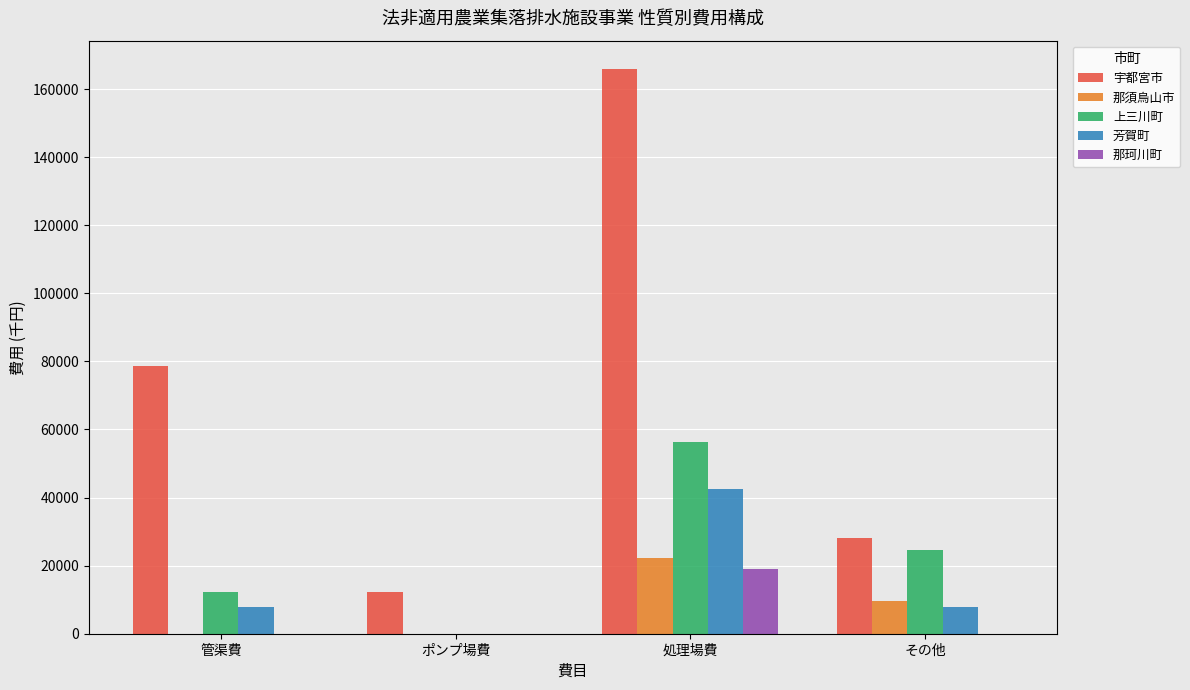

The value of 那須烏山市 at その他 is 9697. True or false?

True